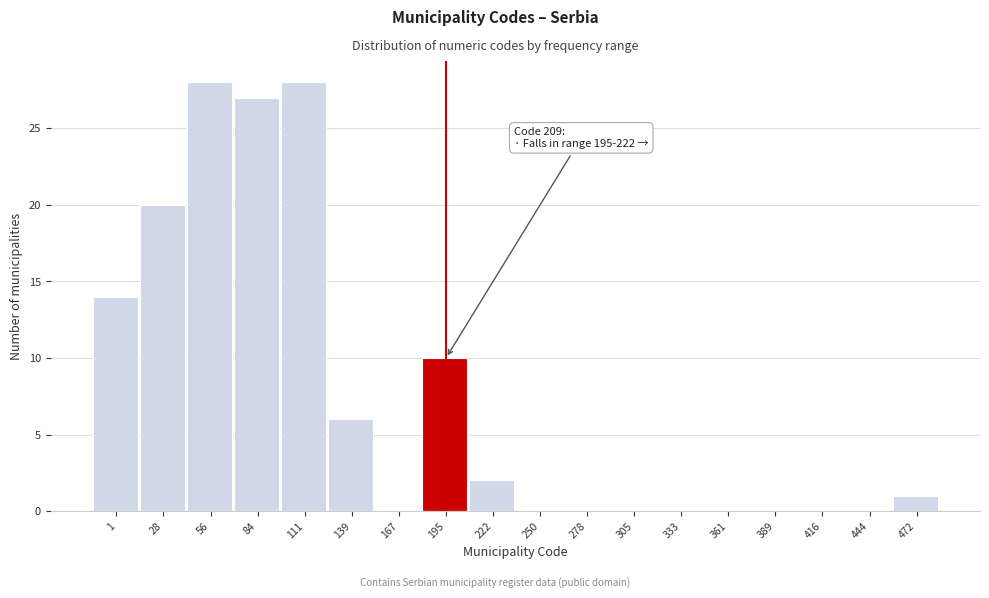

Reading left to right, extract all data points from this chart.

1=14	28=20	56=28	84=27	111=28	139=6	167=0	195=10	222=2	250=0	278=0	305=0	333=0	361=0	389=0	416=0	444=0	472=1